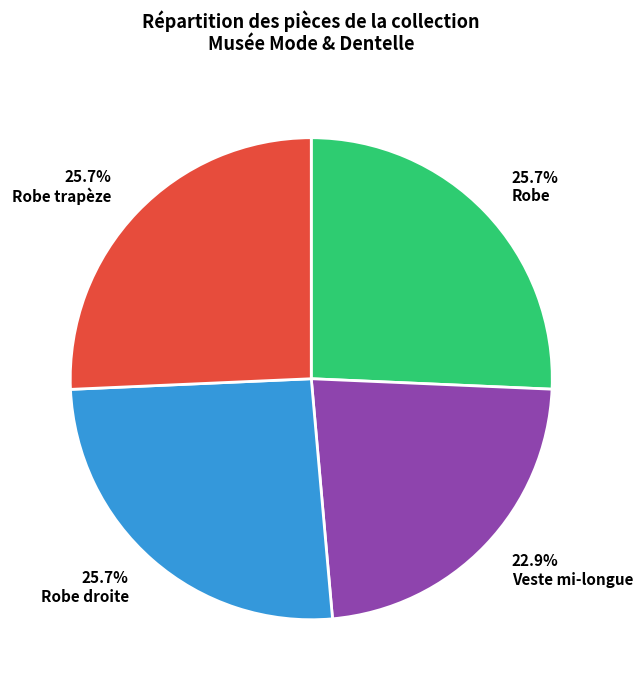

What percentage is the Robe slice, to the nearest percent?

26%